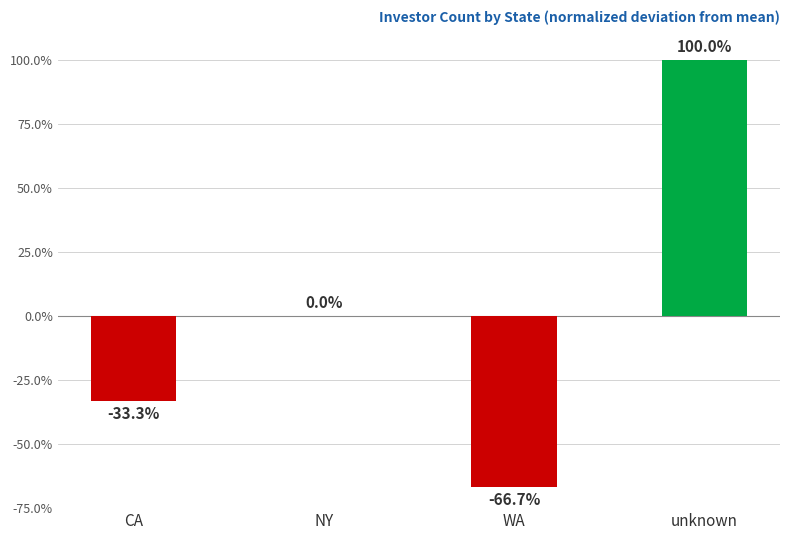

Reading left to right, extract all data points from this chart.

CA=-0.3	NY=0.0	WA=-0.7	unknown=1.0